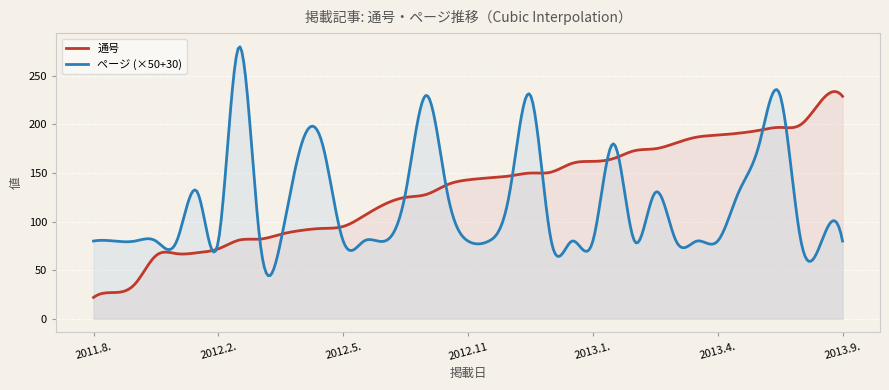

Which series has the largest range (max minus min)?

ページ (×50+30)